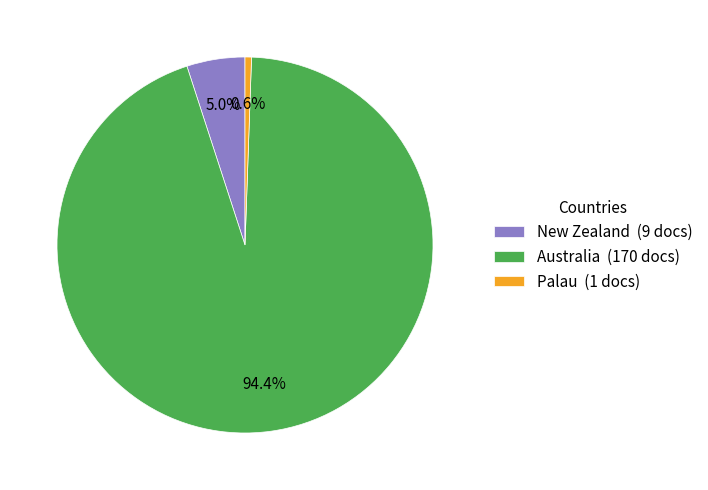

To the nearest percent, what is the difference between the Australia and Palau slice percentages?

94%